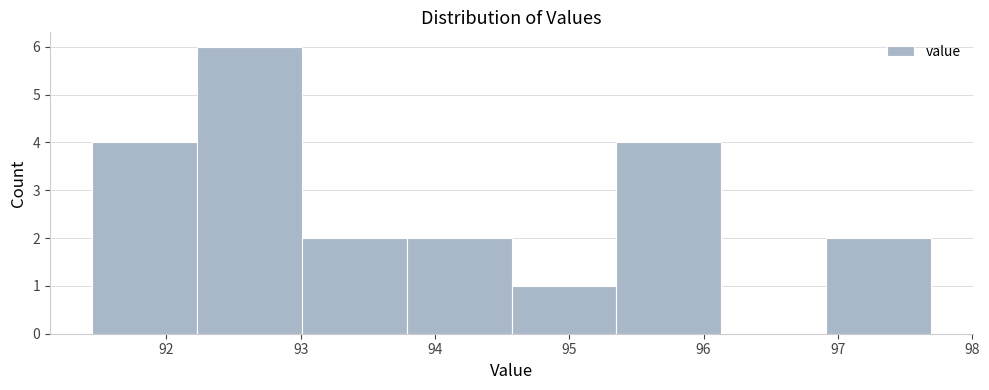

Reading left to right, transcribe this chart: for each bar, give the range it covers on the x-axis and its height. Neither the bar edges nor the heights are printed on the chart, so give them approximately, as read against the axes.

91.4 to 92.2: 4
92.2 to 93.0: 6
93.0 to 93.8: 2
93.8 to 94.6: 2
94.6 to 95.4: 1
95.4 to 96.1: 4
96.1 to 96.9: 0
96.9 to 97.7: 2